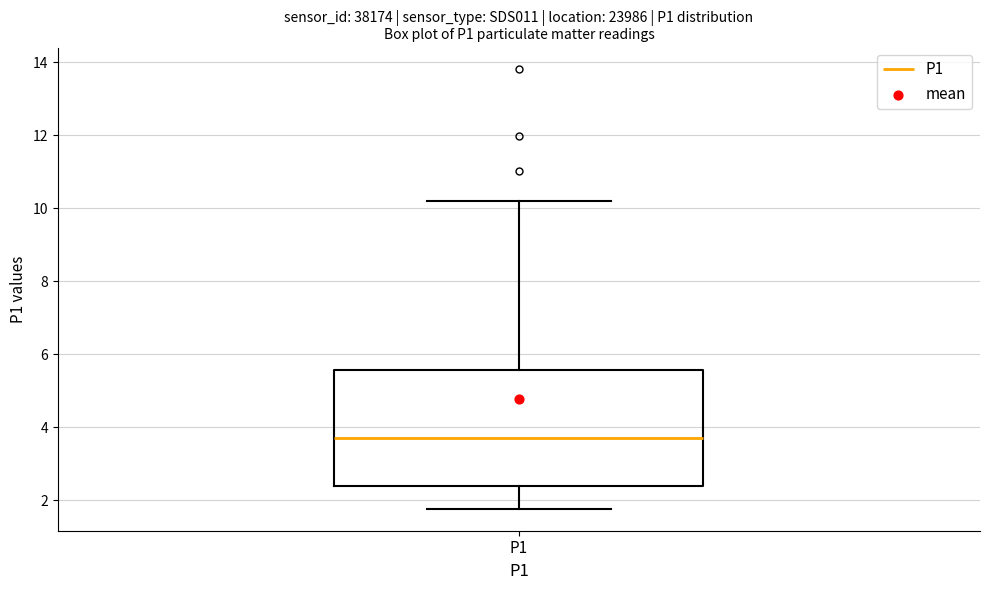

Transcribe this box plot: give where the median line is, the range the box spans, and where the two whiskers end, as read against the y-axis. The values are not printed on the chart, so give them approximately, as read against the axis.

median 3.8, box 2.4 to 5.6, whiskers 1.8 to 10.2